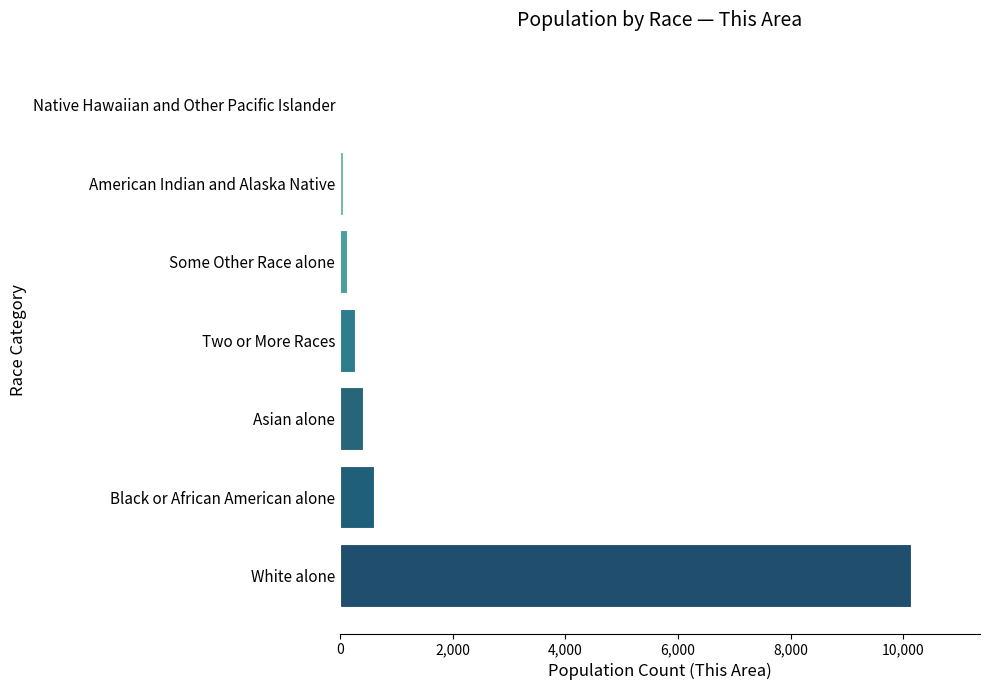

At which label is the value closest to 5074?

Black or African American alone